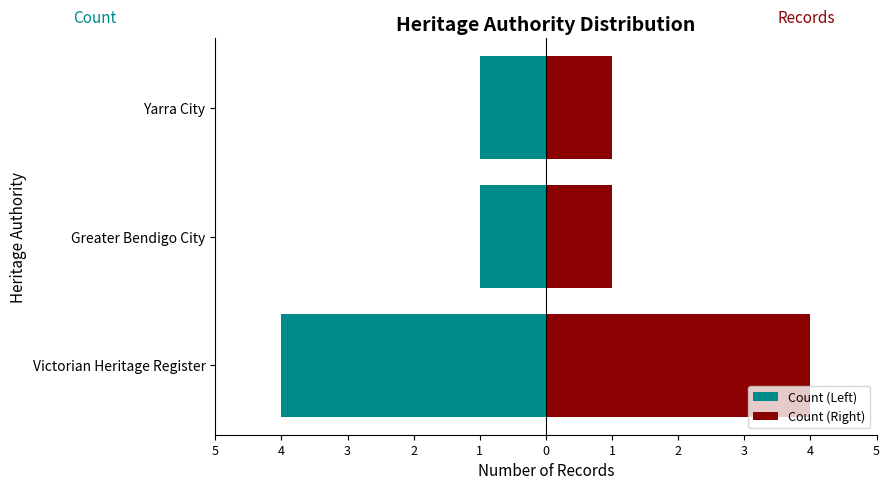

Reading left to right, list all the values displayed in this chart.

Count (Left): -4	-1	-1
Count (Right): 4	1	1